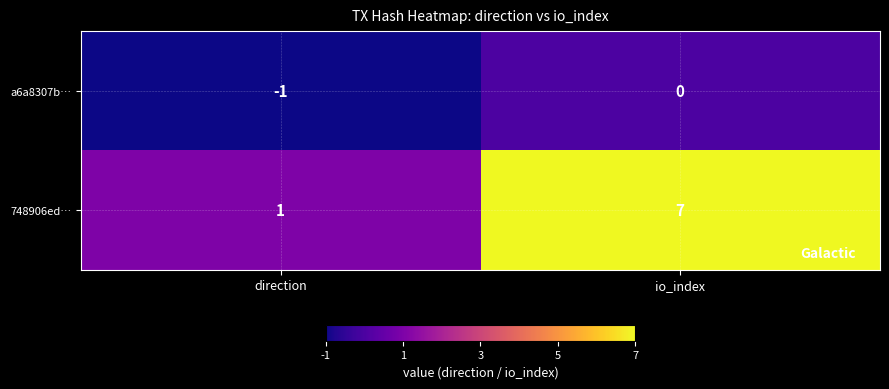

List the series in order of their peak value, lowest first.

a6a8307b…, 748906ed…